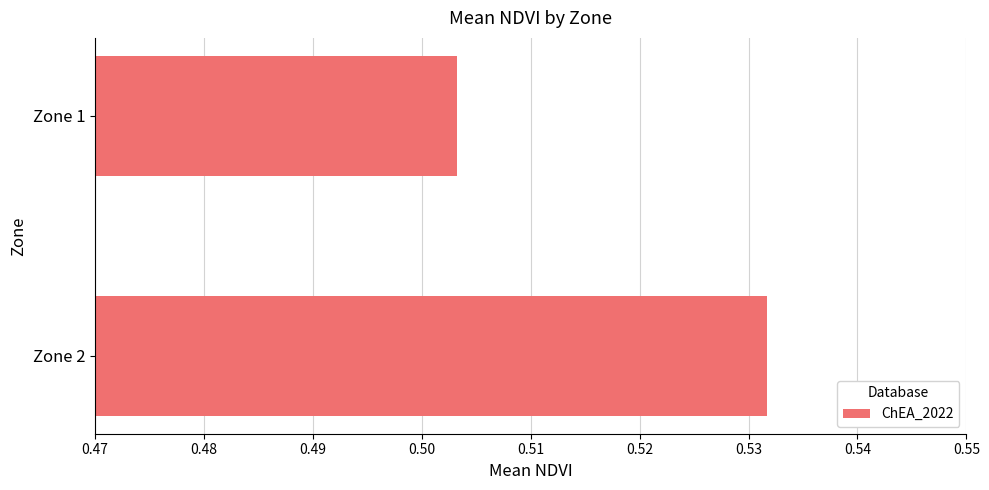

What is the sum of all values?

1.0